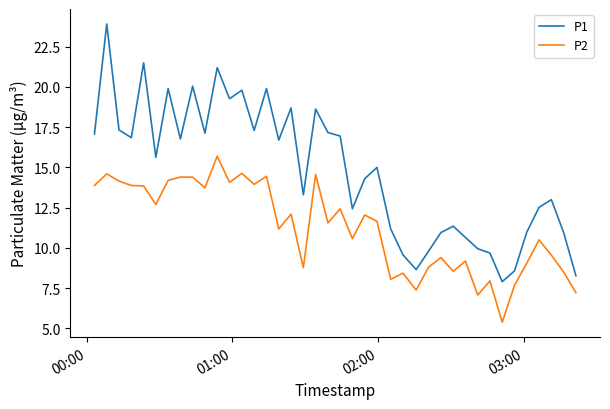

List the series in order of their overall mean, highest first.

P1, P2